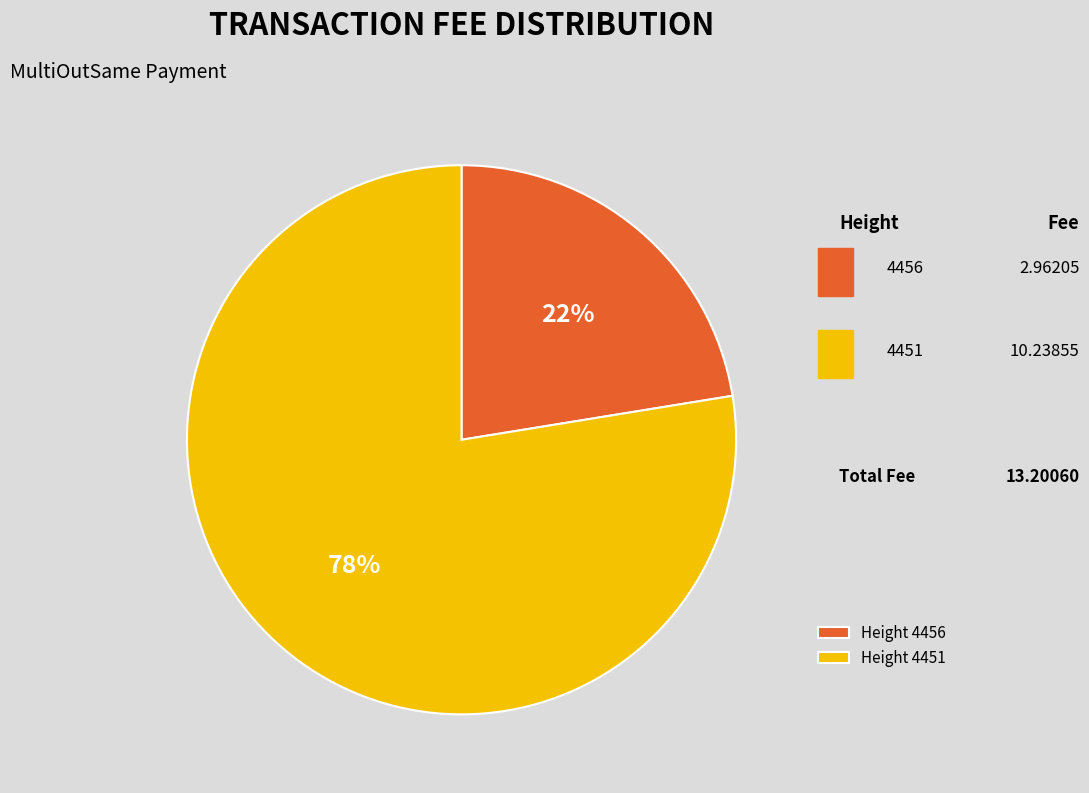

Is there a majority slice in this chart?

Yes